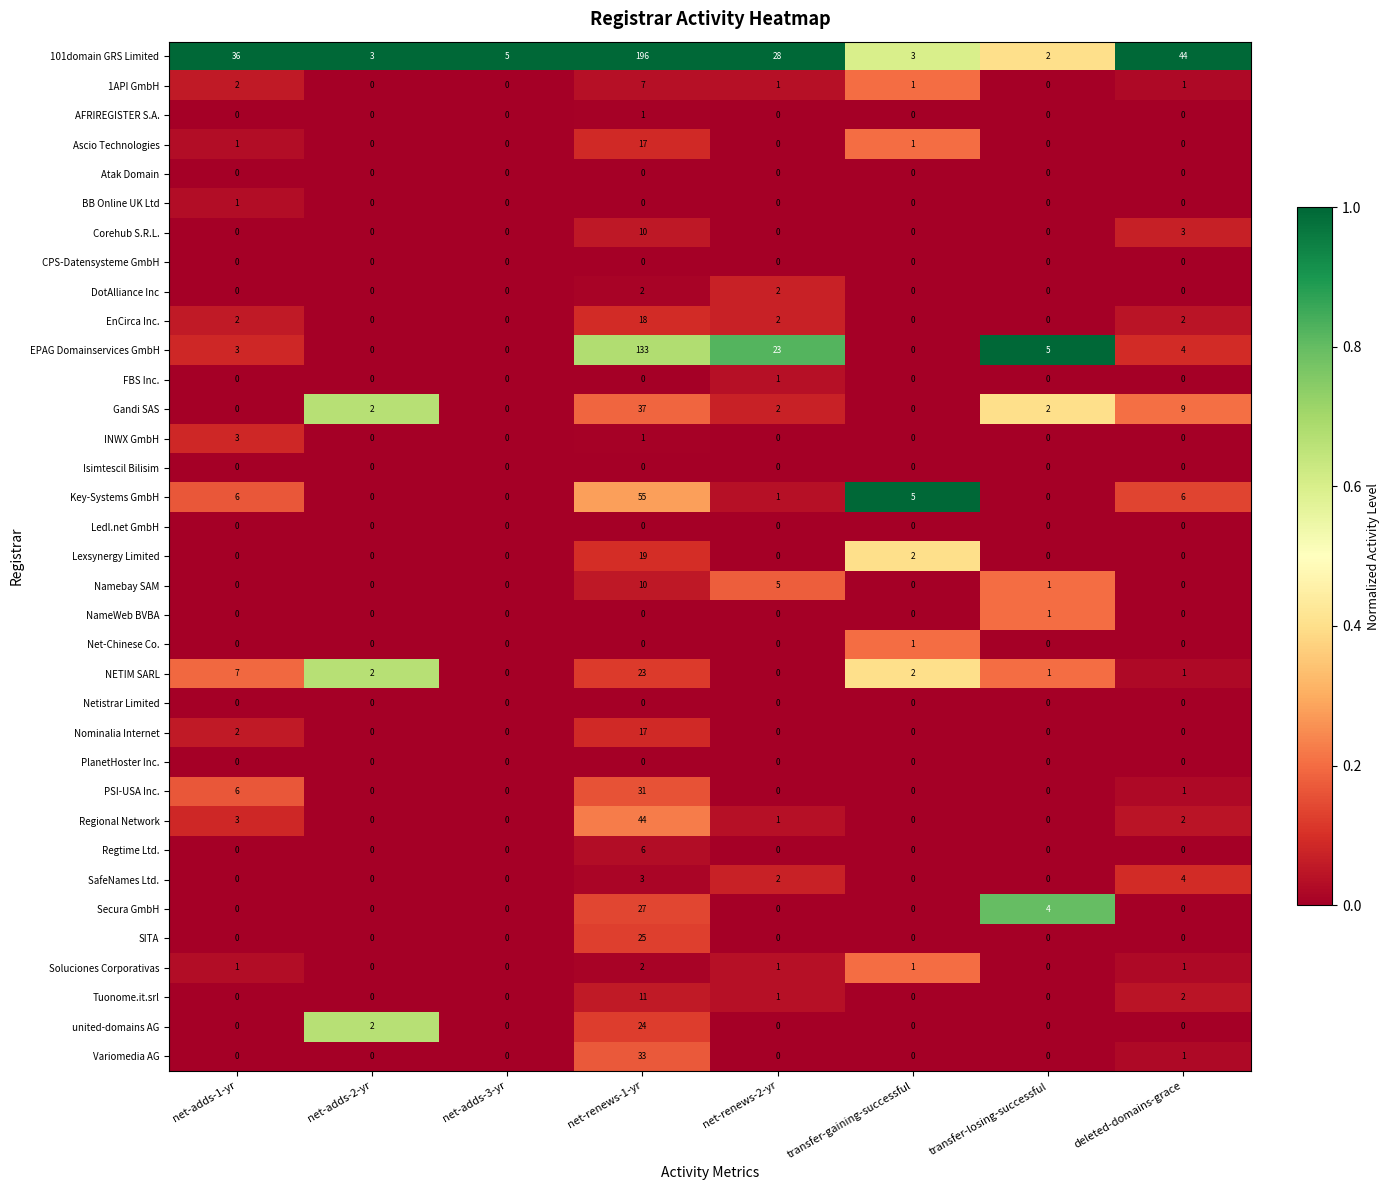

Which series has the largest total across all categories?

101domain GRS Limited